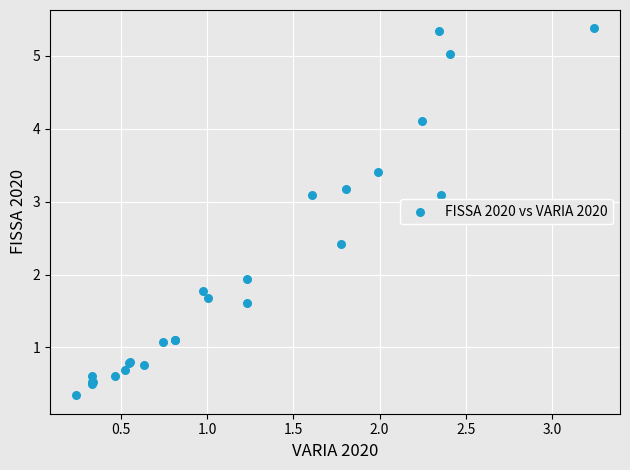

What Y value in the scatter plot is closest to 2?

1.9